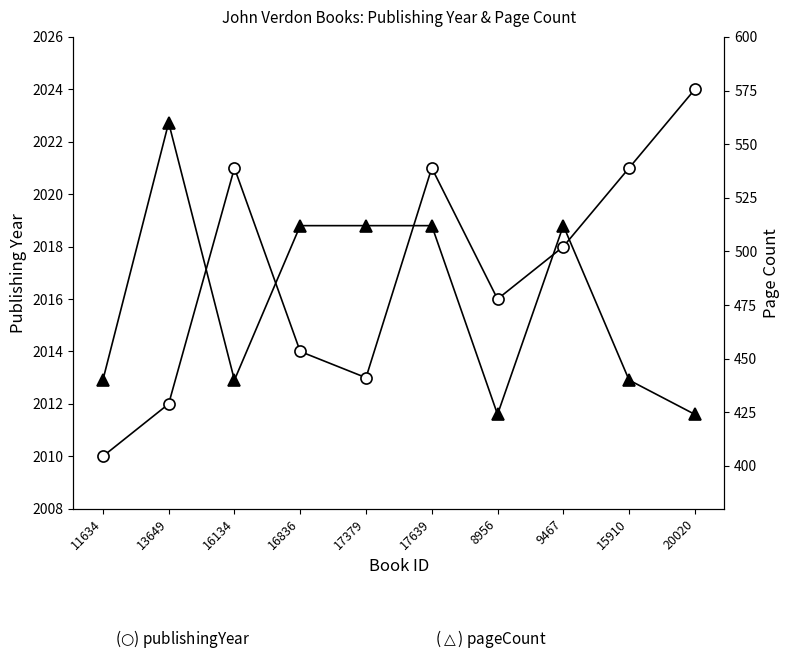

Where does the publishingYear series first go above 2018?

16134